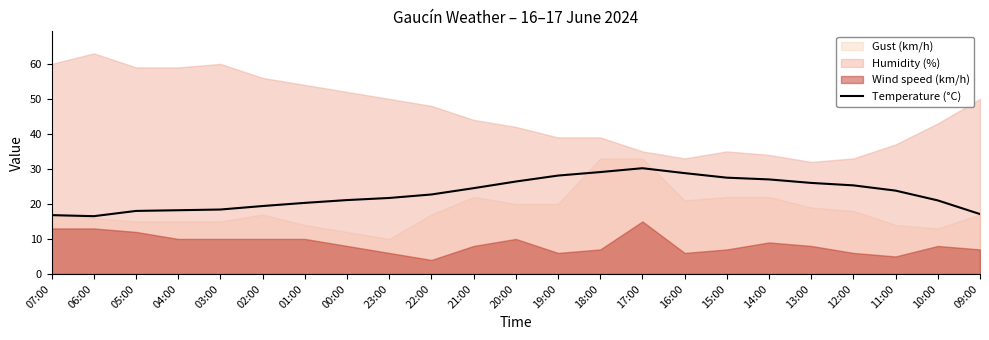

The value of Temperature (°C) at 23:00 is 29.2. True or false?

False